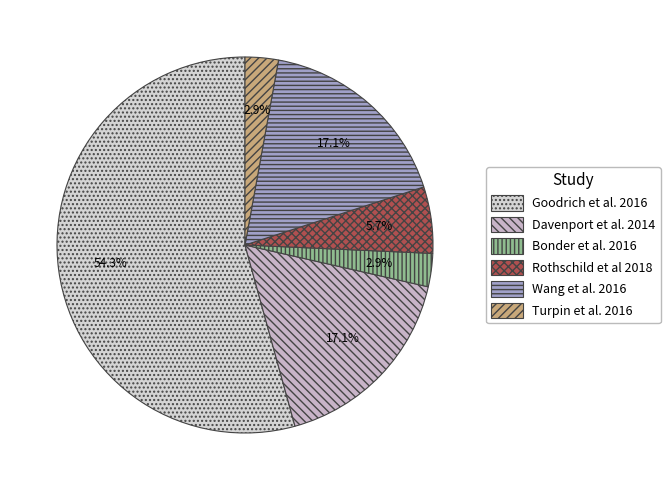

How many segments does this pie chart have?

6